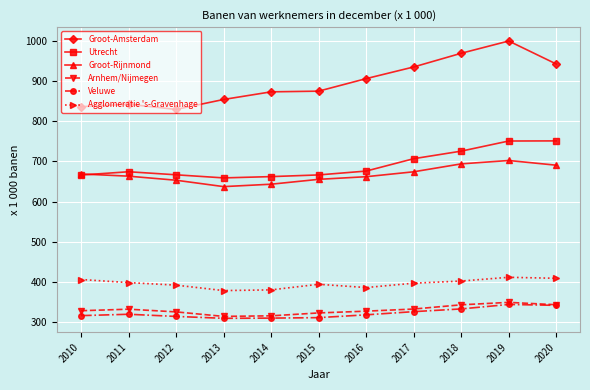

What is the sum of the Veluwe values at 2018 and 2017?

658.8